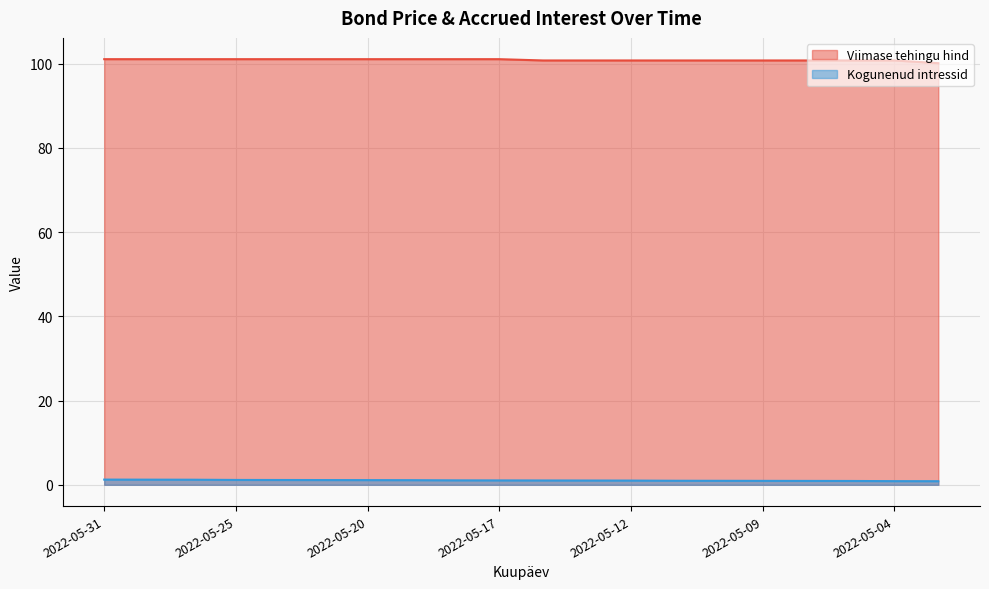

At which label does Kogunenud intressid reach its minimum?

2022-05-03